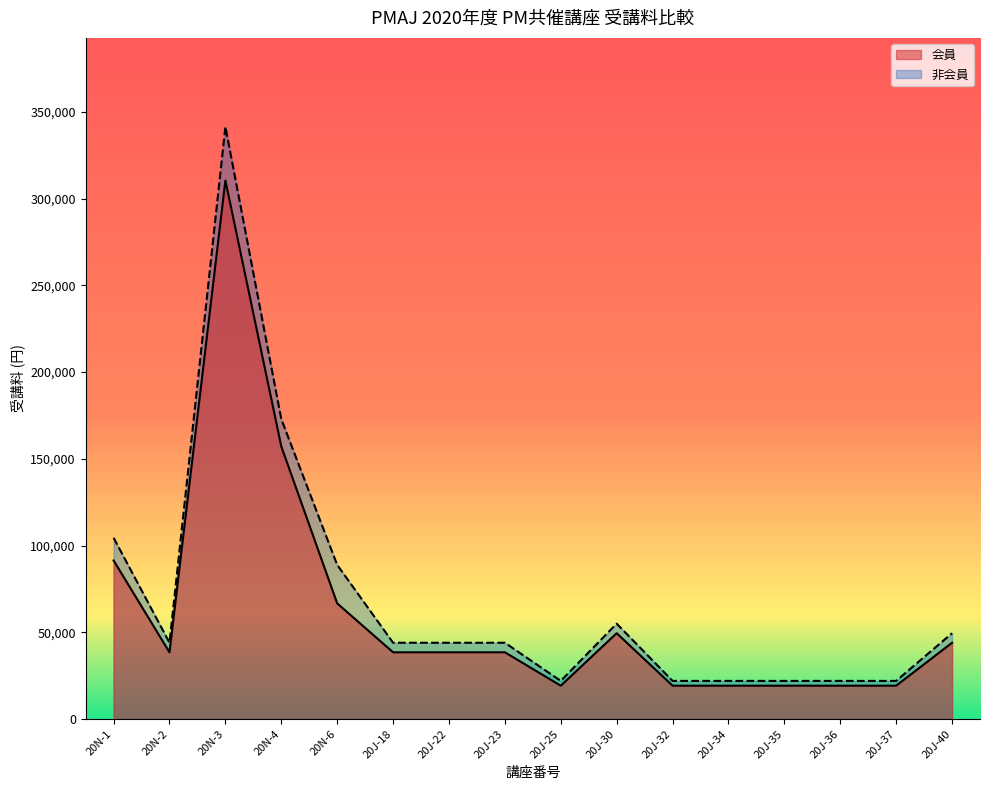

Where is the first local maximum for 会員?

20N-3